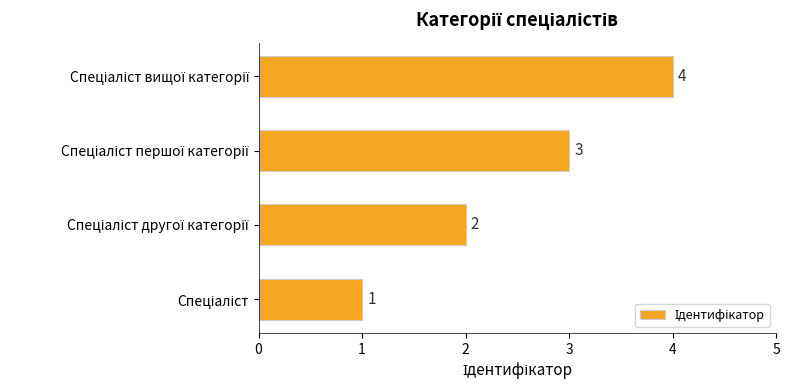

What is the difference between the maximum and minimum values?

3